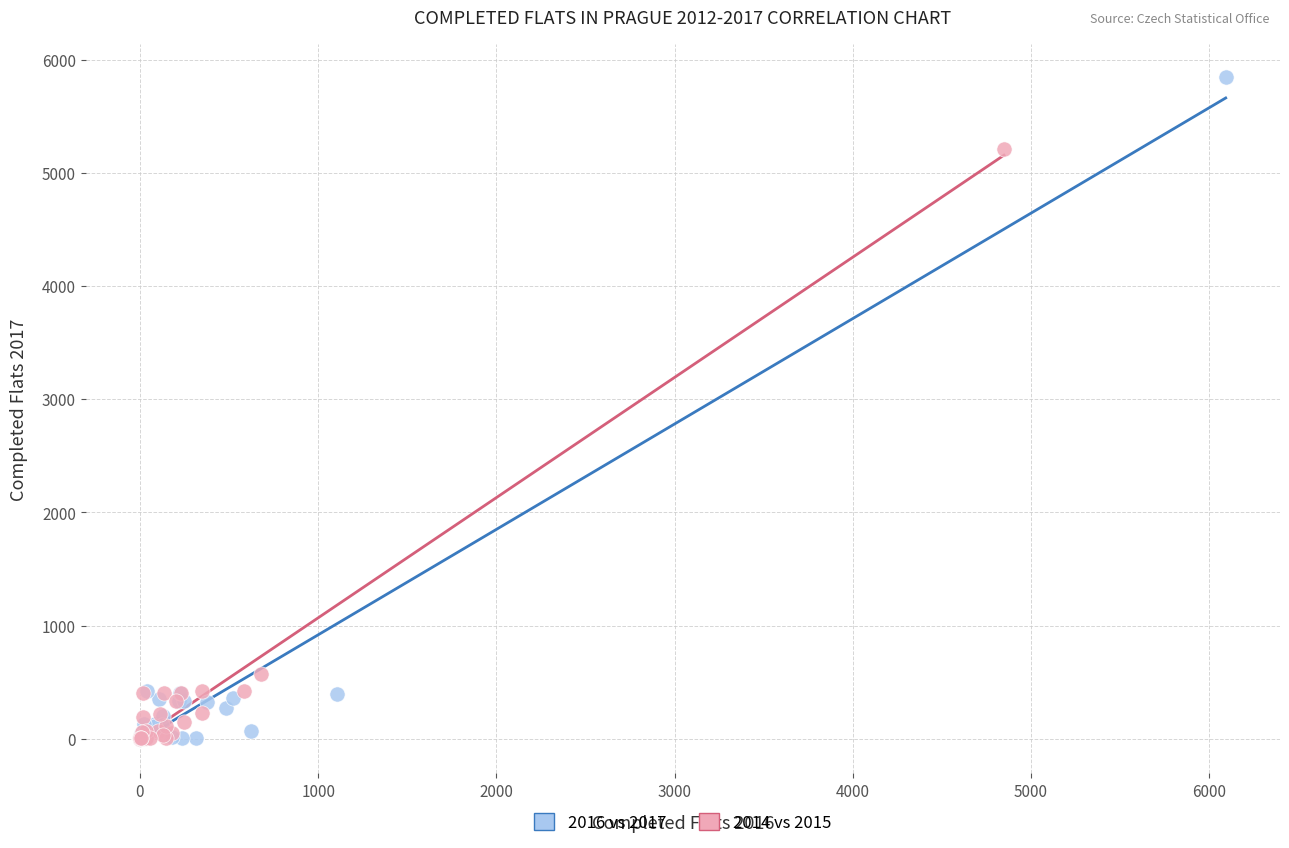

Which series has the widest spread of Y values?

2016 vs 2017